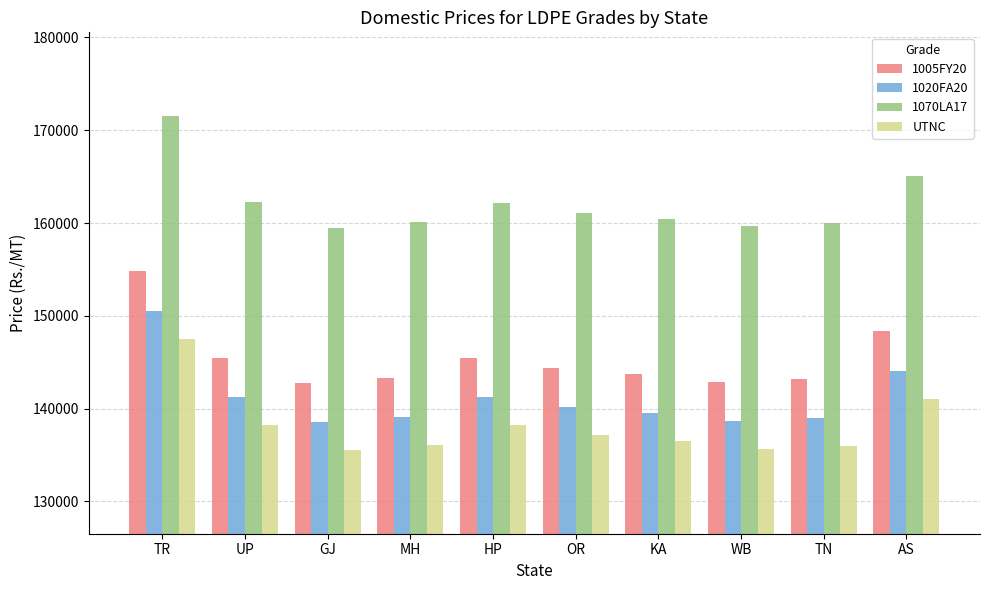

Where does the UTNC series first go above 137130?

TR